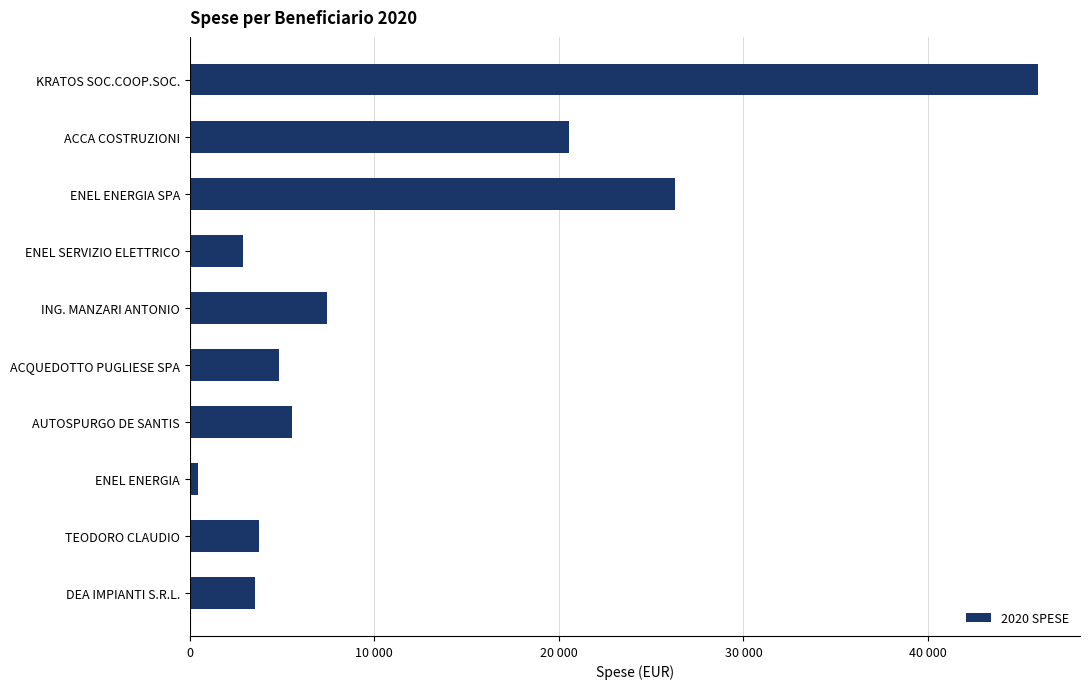

What is the difference between the maximum and minimum values?

45503.5